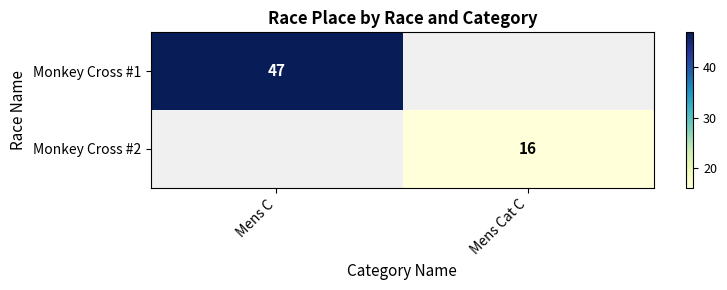

The Monkey Cross #2 series shows 16 at Mens Cat C. True or false?

True